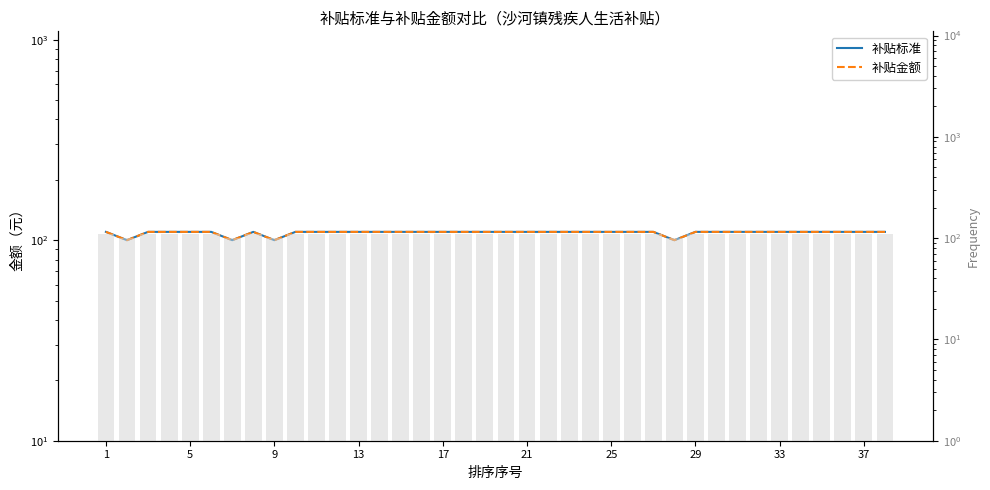

Which series changed the most between 15 and 19?

补贴标准